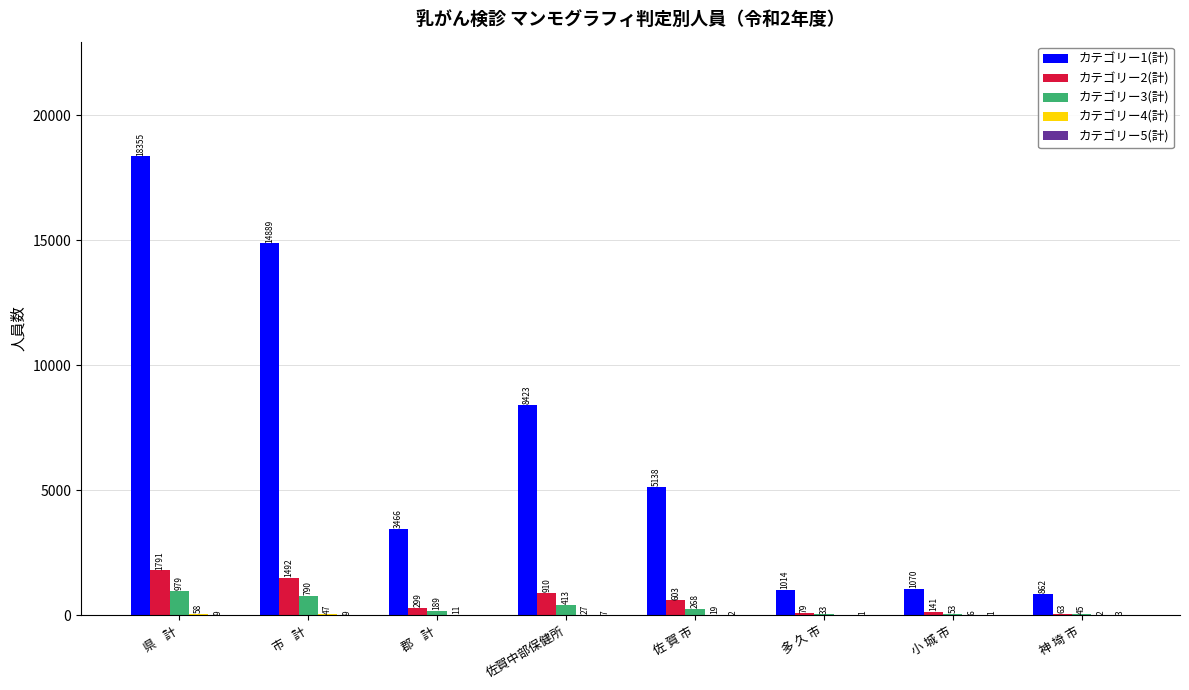

Where does the カテゴリー1(計) series first go above 5138?

県    計